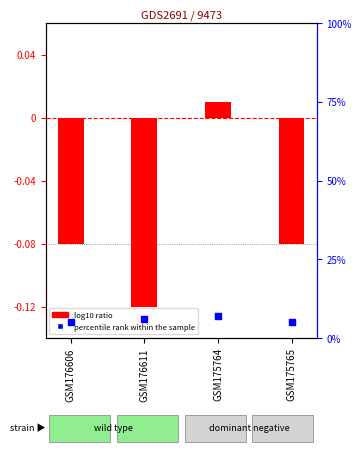

Which series reaches the minimum Y coordinate?

log10 ratio